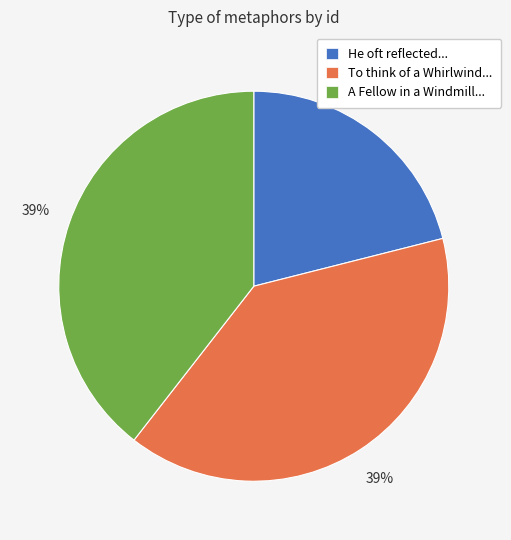

What percentage is the To think of a Whirlwind... slice, to the nearest percent?

39%